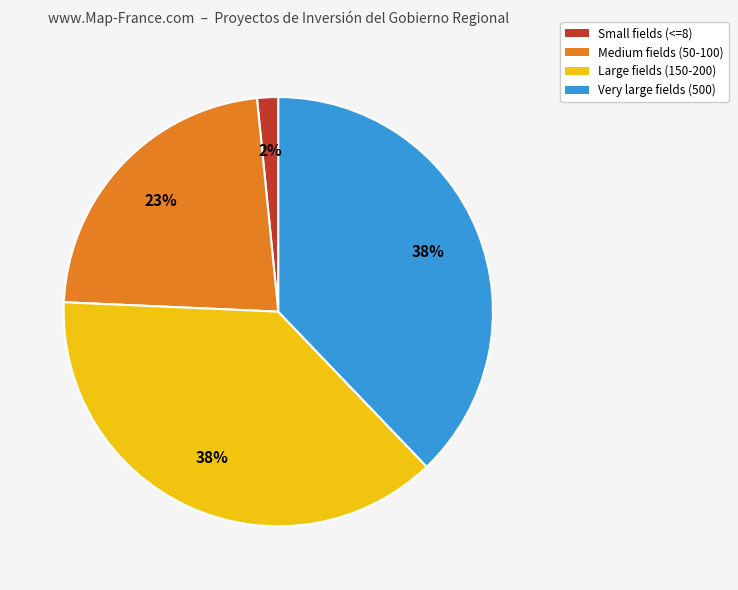

What percentage is the Very large fields (500) slice, to the nearest percent?

38%